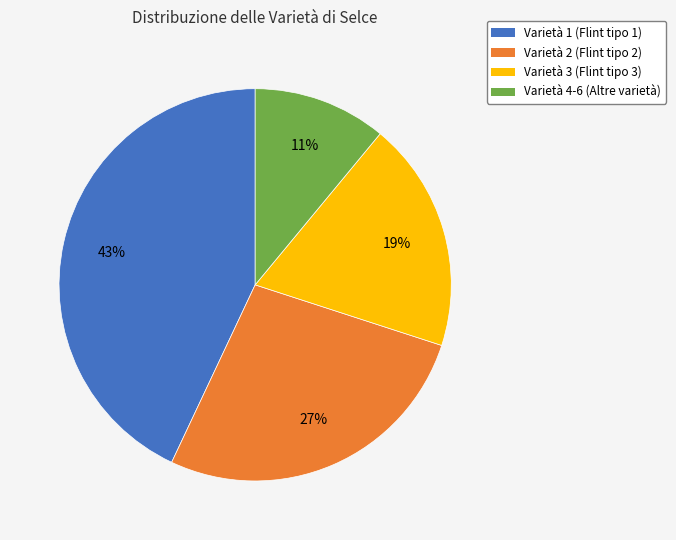

To the nearest percent, what is the difference between the Varietà 4 and Varietà 2 slice percentages?

16%